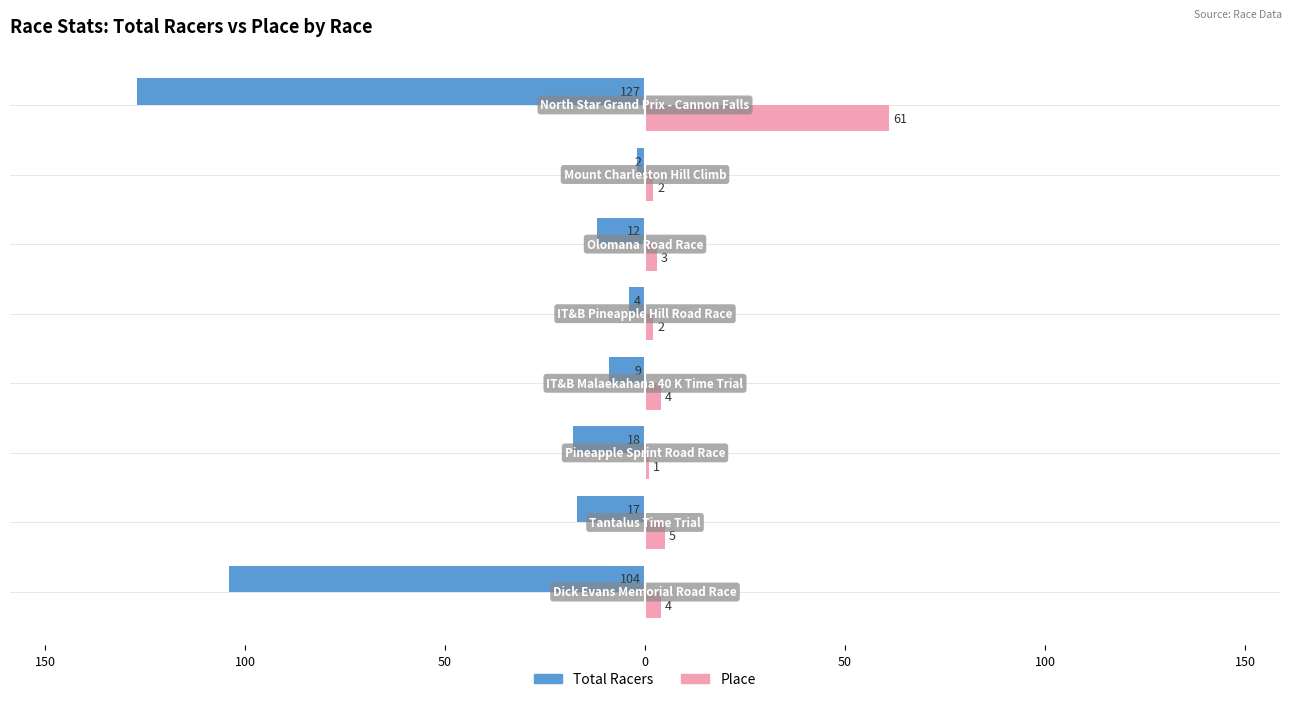

What are all the series names shown in the legend?

Total Racers, Place